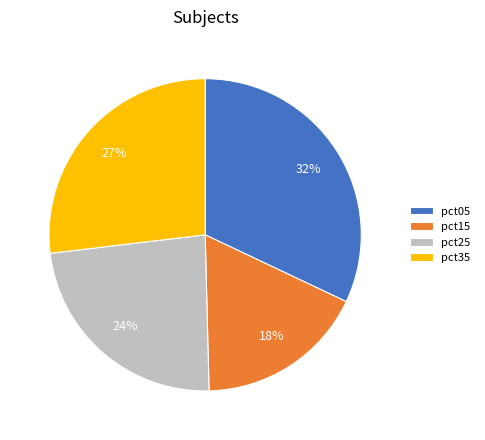

The pct15 slice represents 18% of the pie. True or false?

True